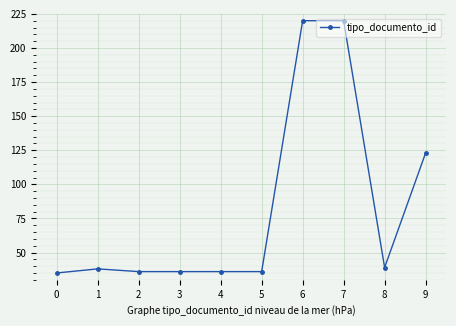

Reading left to right, transcribe all the data shown in this chart.

0=35	1=38	2=36	3=36	4=36	5=36	6=220	7=220	8=39	9=123